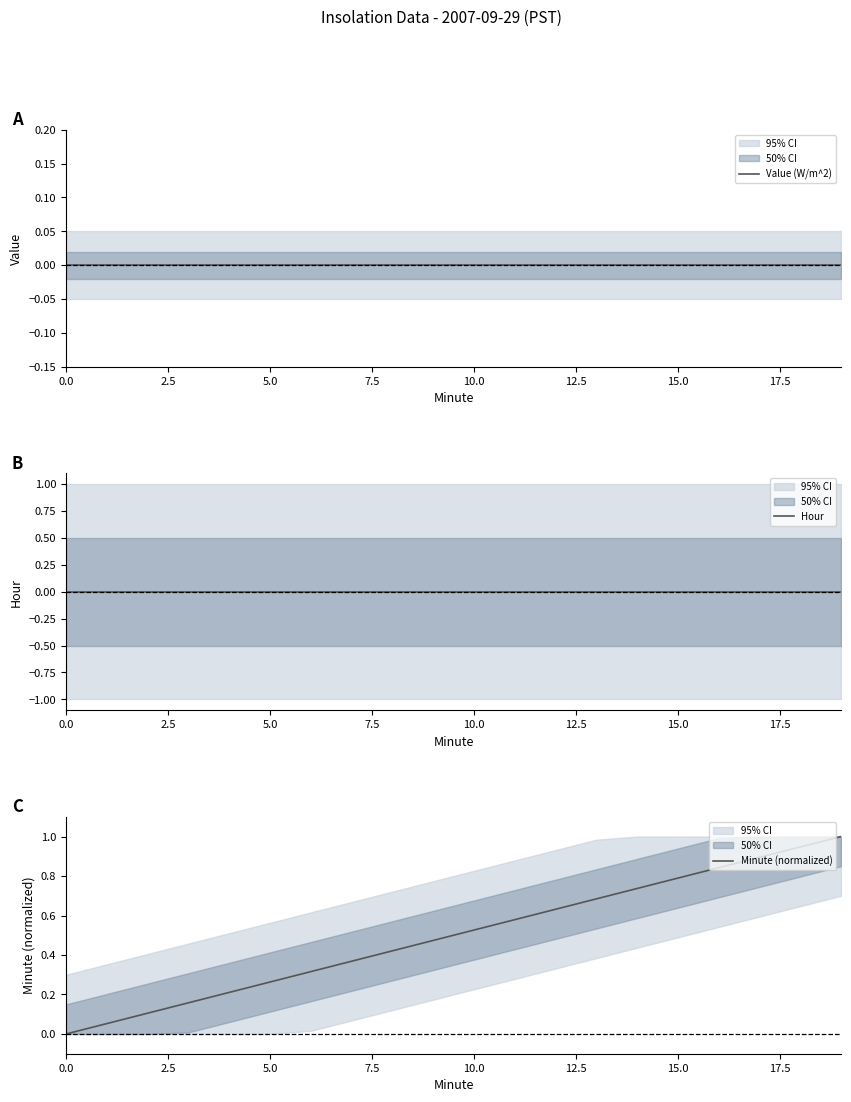

At which category is the sum across all series the highest?

19